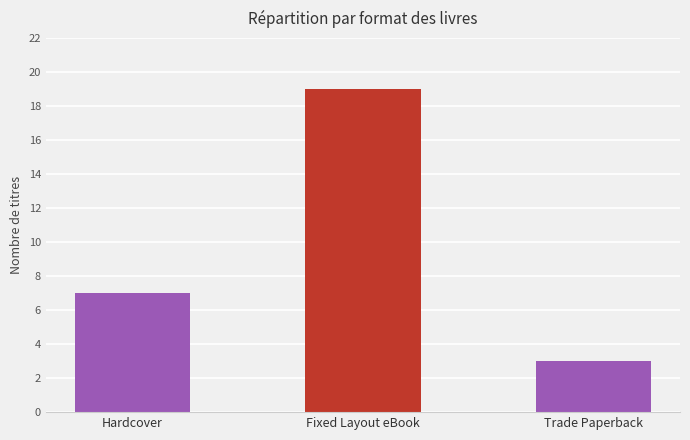

Are the bars horizontal?

No